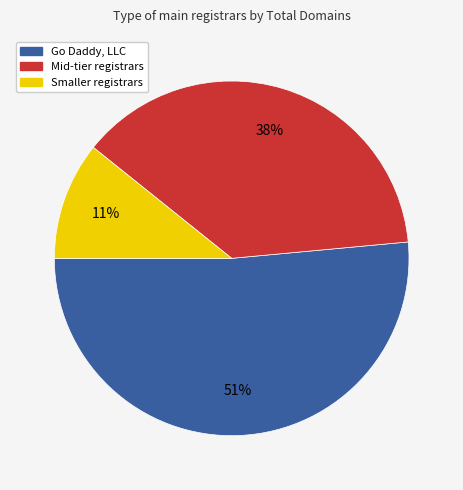

Rank the categories by value from lowest to highest.

Smaller registrars, Mid-tier registrars, Go Daddy, LLC